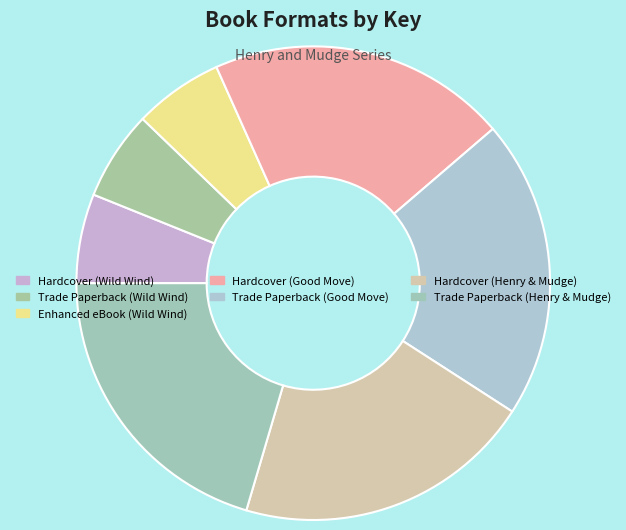

To the nearest percent, what is the difference between the largest and smallest slice percentages?

14%